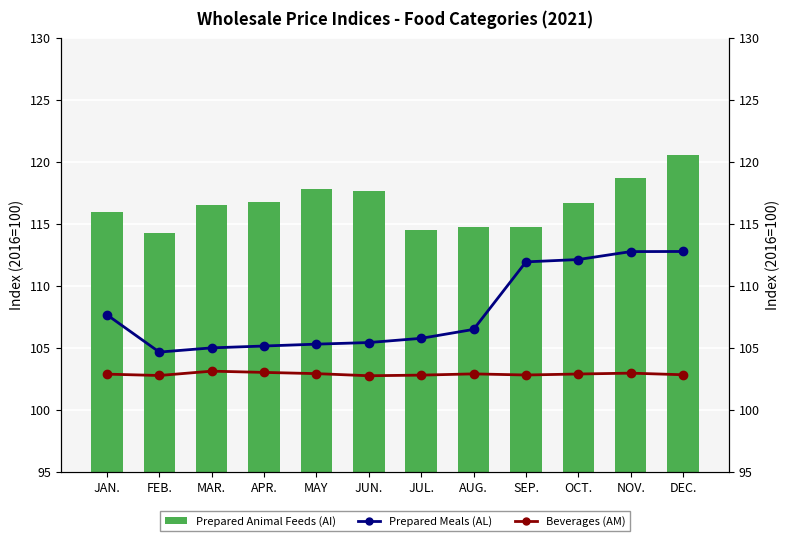

List the labels in order of Prepared Meals (AL) value, smallest first.

FEB., MAR., APR., MAY, JUN., JUL., AUG., JAN., SEP., OCT., NOV., DEC.